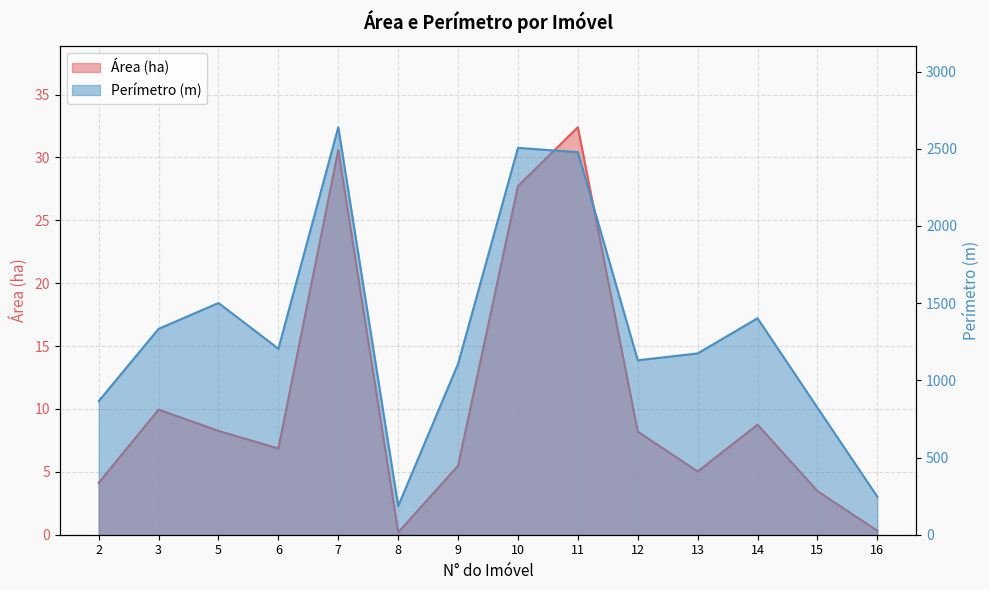

Reading left to right, list all the values displayed in this chart.

Área (ha): 2=4.1	3=10.0	5=8.3	6=6.9	7=30.6	8=0.2	9=5.5	10=27.7	11=32.4	12=8.2	13=5.0	14=8.8	15=3.5	16=0.3
Perímetro (m): 2=865.4	3=1333.3	5=1500.8	6=1204.7	7=2639.0	8=185.2	9=1106.7	10=2505.5	11=2477.7	12=1129.7	13=1174.2	14=1401.9	15=822.6	16=246.4